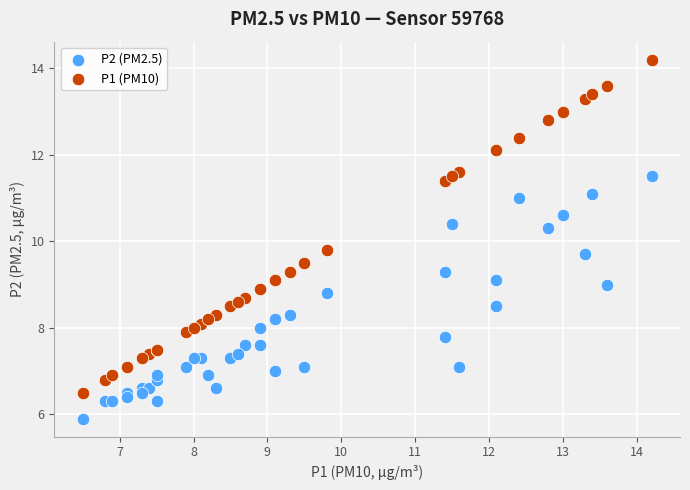

Which series has the widest spread of Y values?

P1 (PM10)